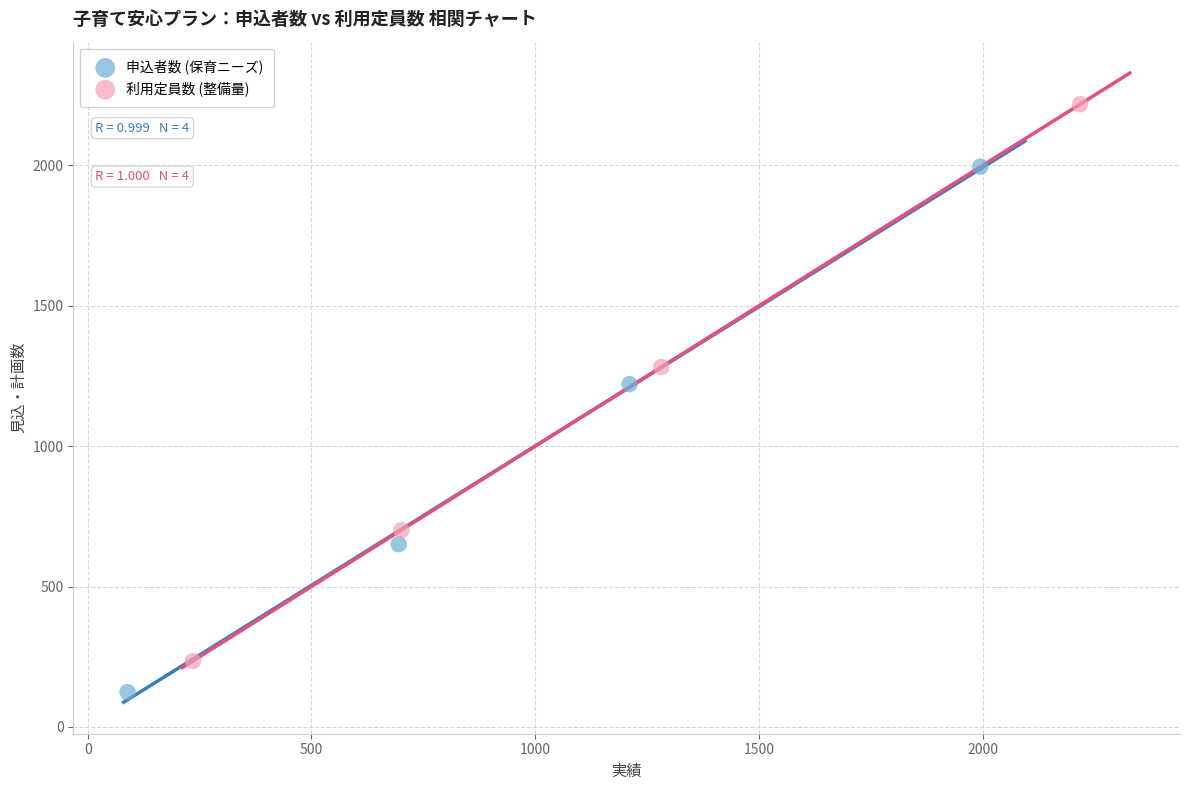

Which series contains the highest Y value?

利用定員数 (整備量)